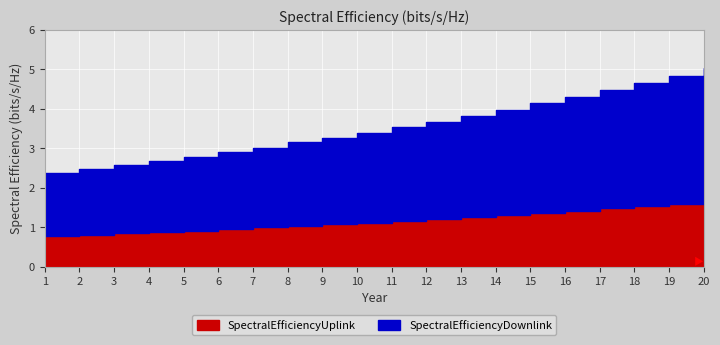

Reading left to right, list all the values displayed in this chart.

SpectralEfficiencyDownlink: 1.6	1.7	1.7	1.8	1.9	1.9	2.0	2.1	2.2	2.3	2.4	2.5	2.6	2.7	2.8	2.9	3.0	3.1	3.2	3.4
SpectralEfficiencyUplink: 0.8	0.8	0.8	0.9	0.9	1.0	1.0	1.0	1.1	1.1	1.2	1.2	1.3	1.3	1.4	1.4	1.5	1.5	1.6	1.7